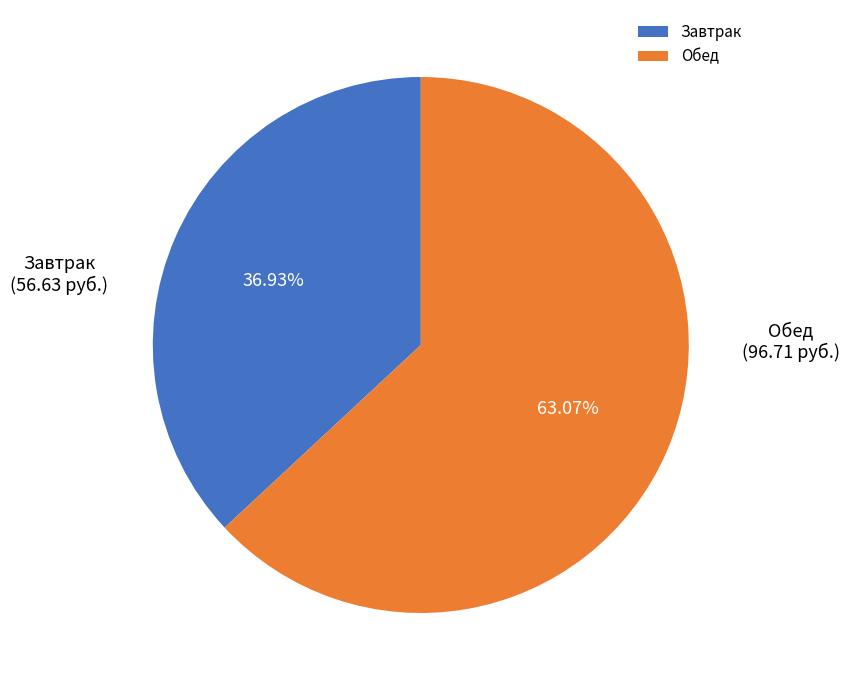

Rank the categories by value from lowest to highest.

Завтрак, Обед